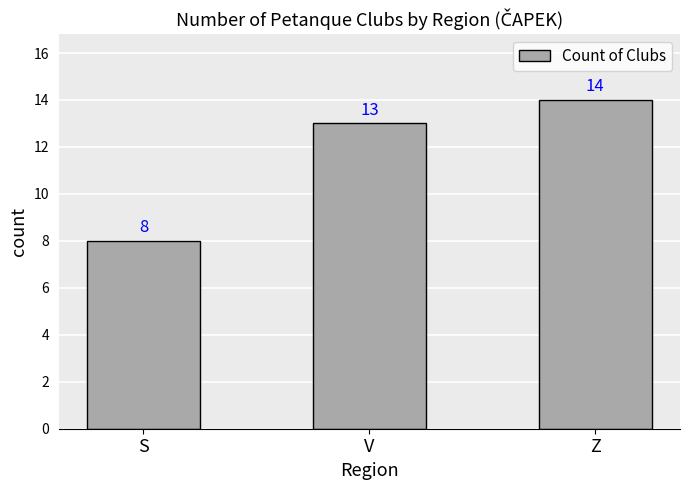

What position from the right is Z?

1